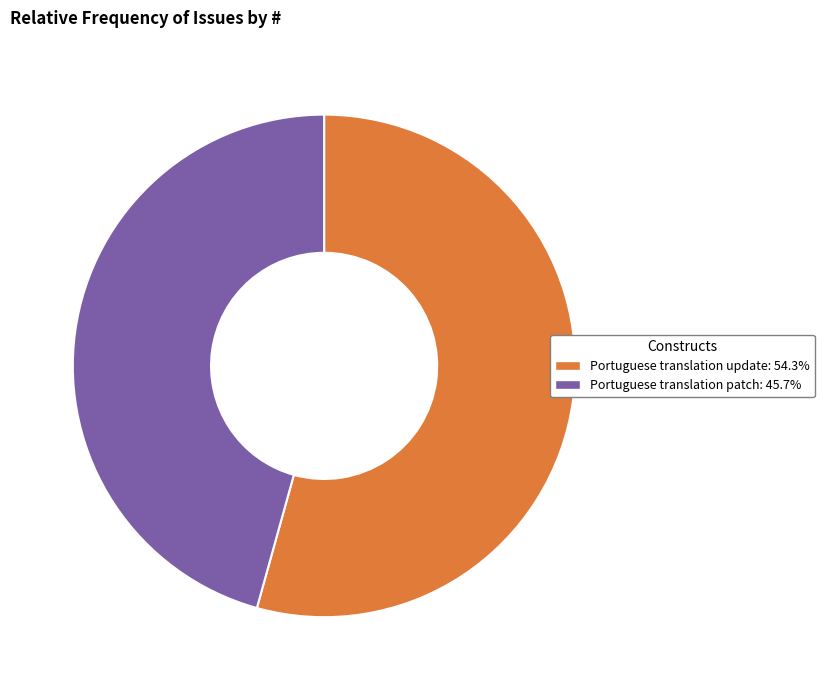

Is Portuguese translation patch: 45.7% the majority of the pie?

No